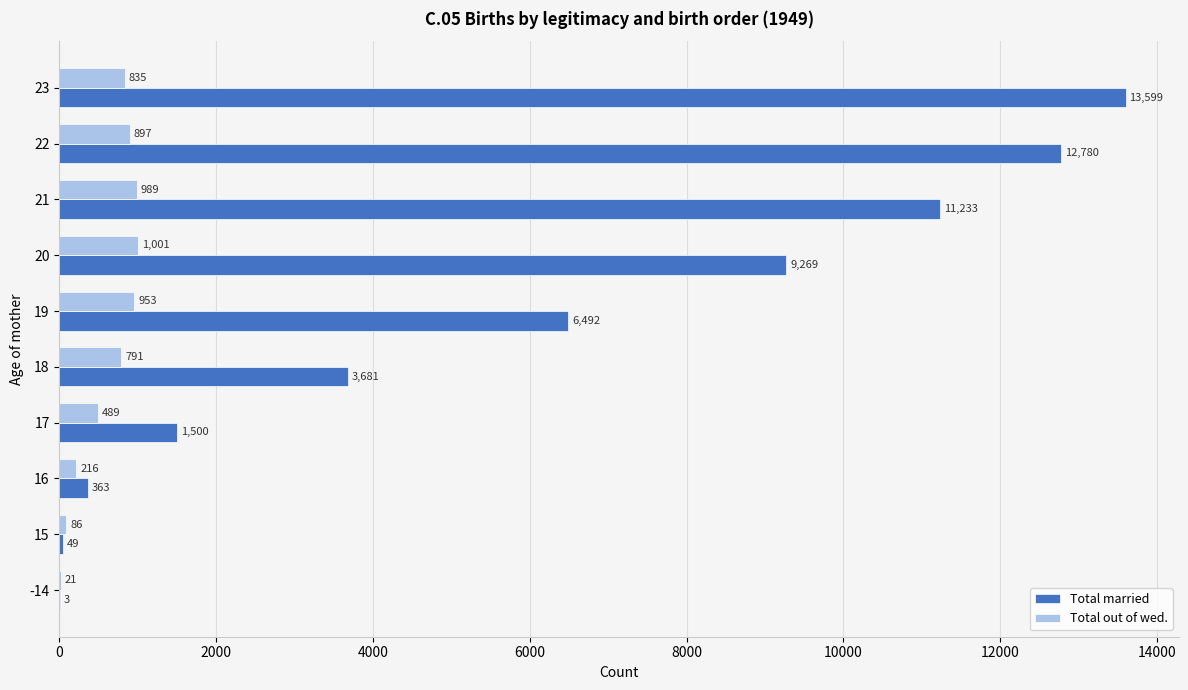

The value of Total married at 22 is 12780. True or false?

True